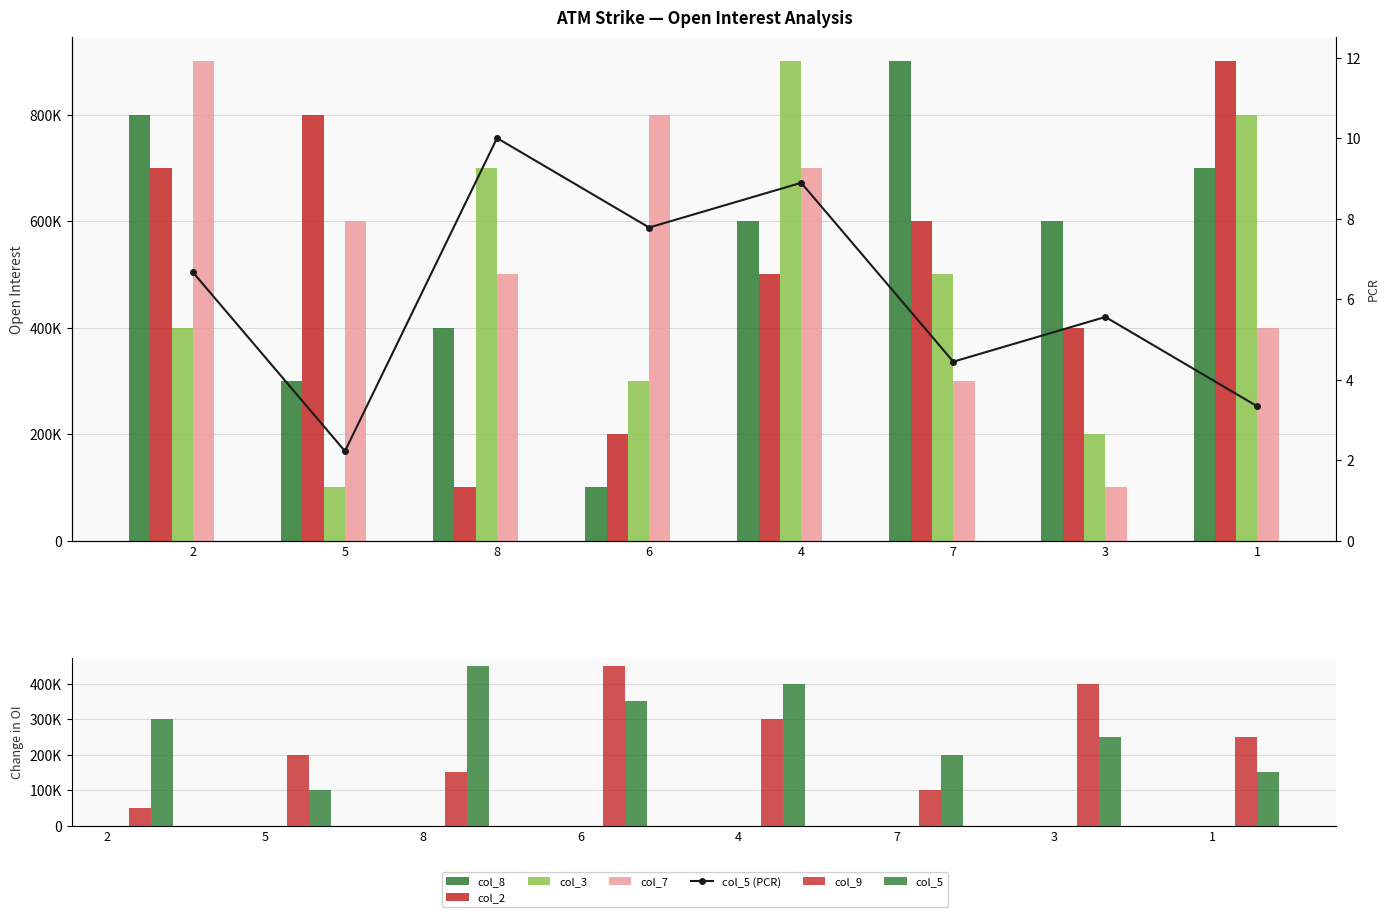

Where is col_7 nearest to the value 500000?

8